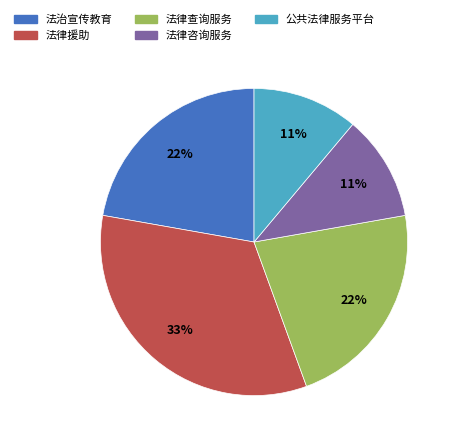

What is the ratio of the value at 法律援助 to the value at 法律查询服务?

1.5